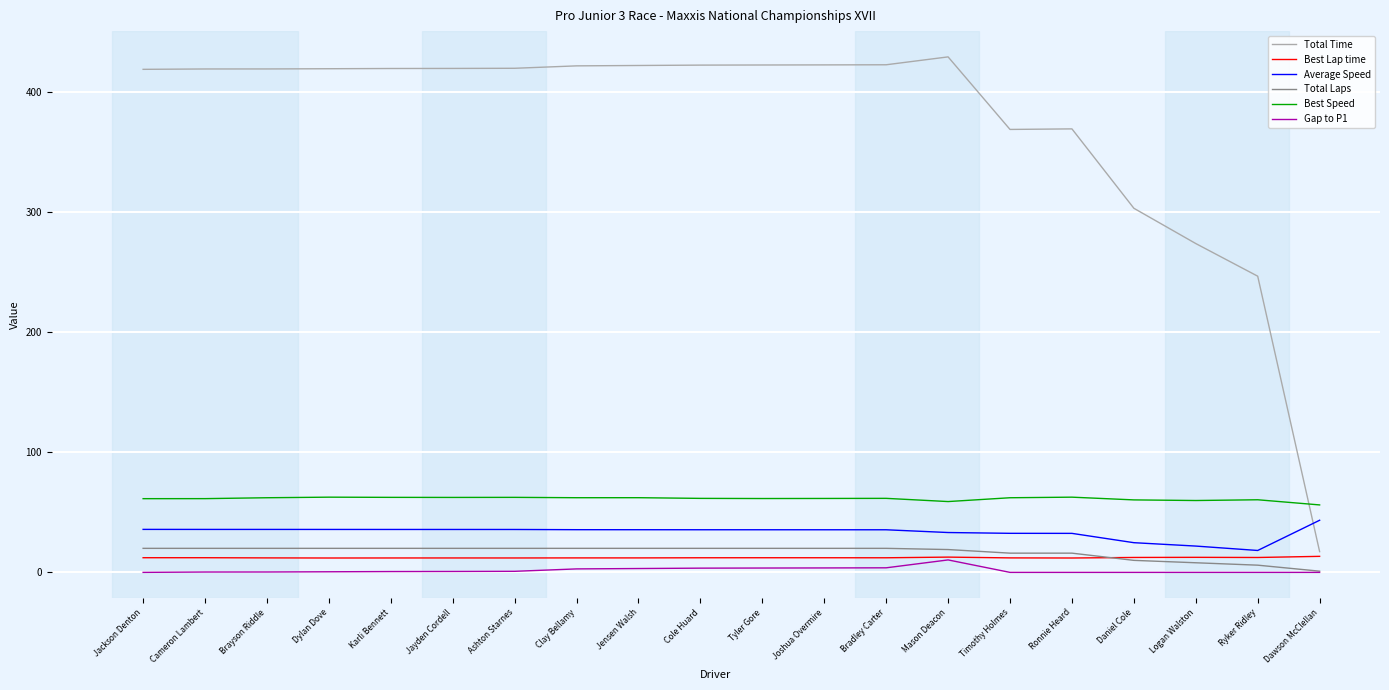

What position from the left is Daniel Cole?

17